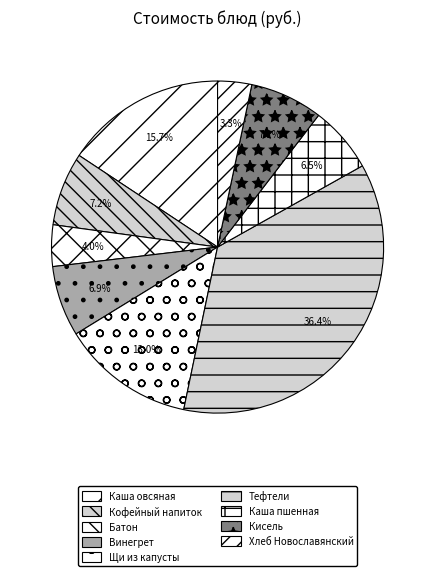

To the nearest percent, what is the average slice percentage?

11%